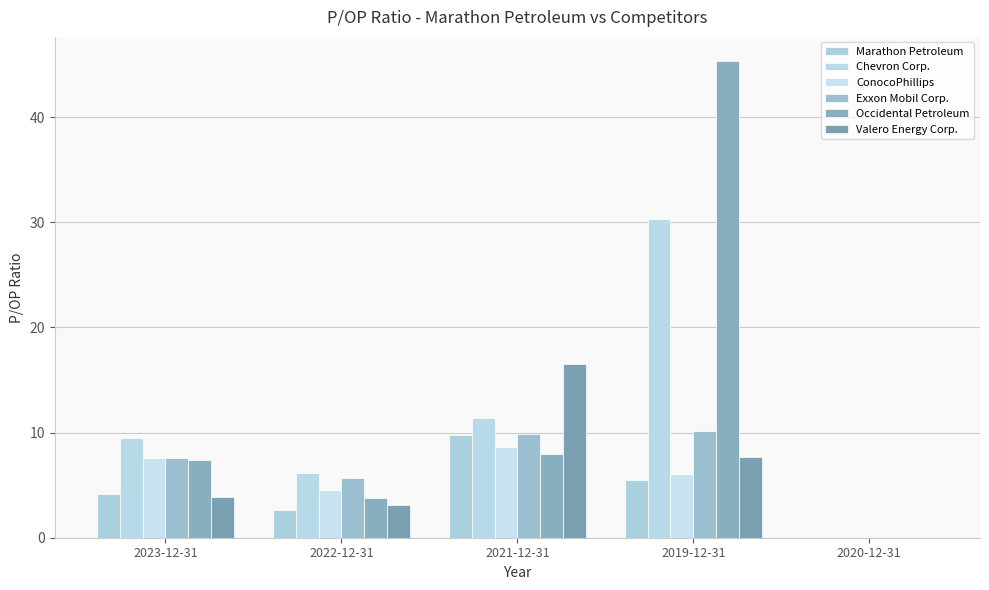

Is the value of Valero Energy Corp. at 2023-12-31 greater than the value of Chevron Corp. at 2020-12-31?

Yes